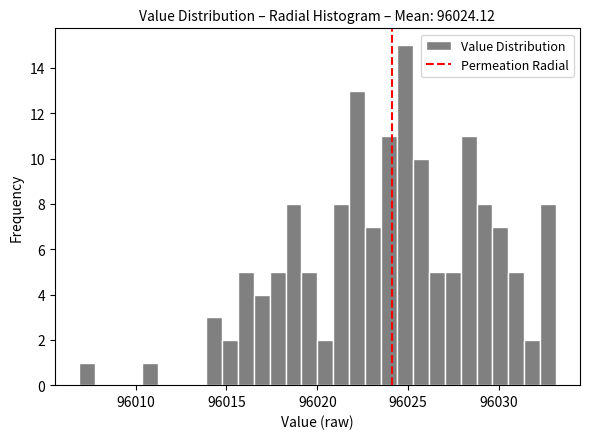

Read against the x-axis, roughly where is the centre of the tallest bar?

96025.0